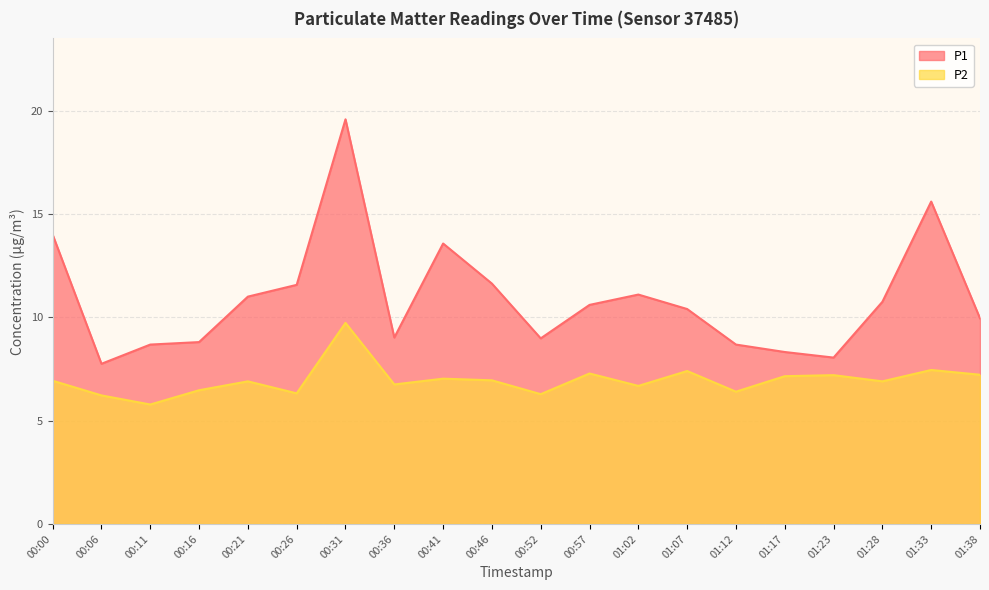

True or false: P2 and P1 cross at least once.

False